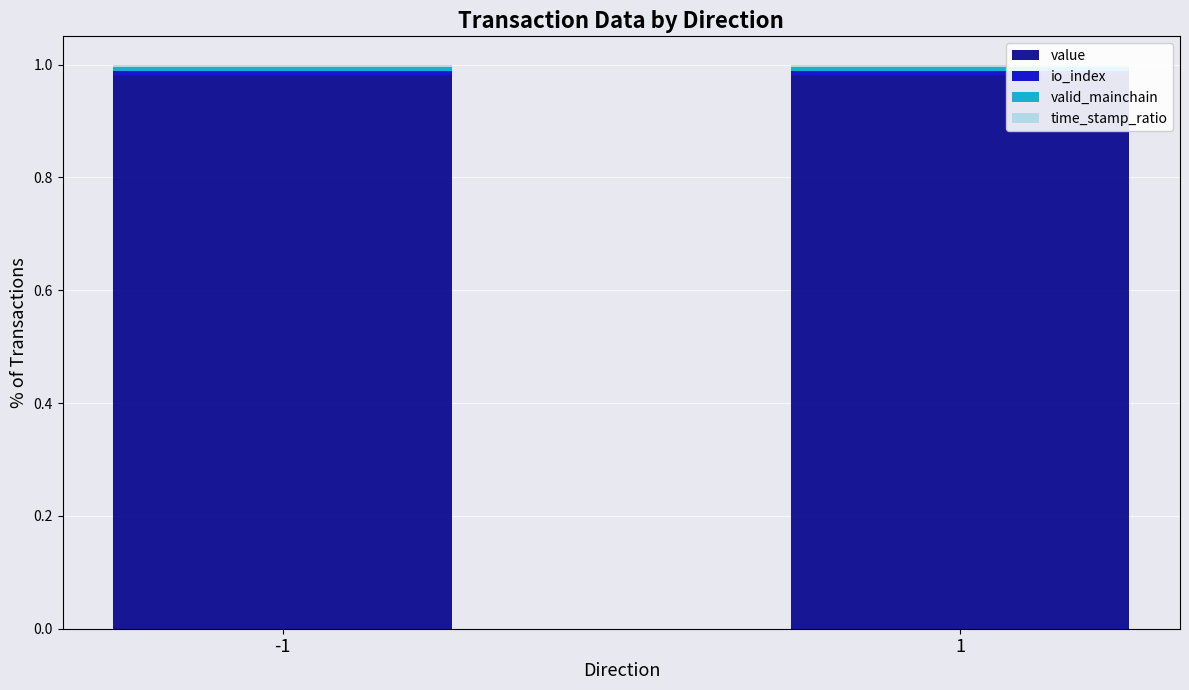

True or false: value has a value of 0.6 at -1.

False